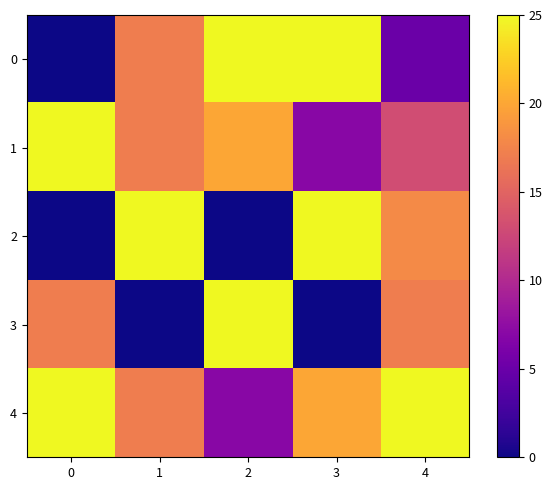

Reading left to right, what are all the values shown in this chart?

0: 0=0	1=17	2=25	3=25	4=5
1: 0=25	1=17	2=20	3=7	4=13
2: 0=0	1=25	2=0	3=25	4=18
3: 0=17	1=0	2=25	3=0	4=17
4: 0=25	1=17	2=7	3=20	4=25